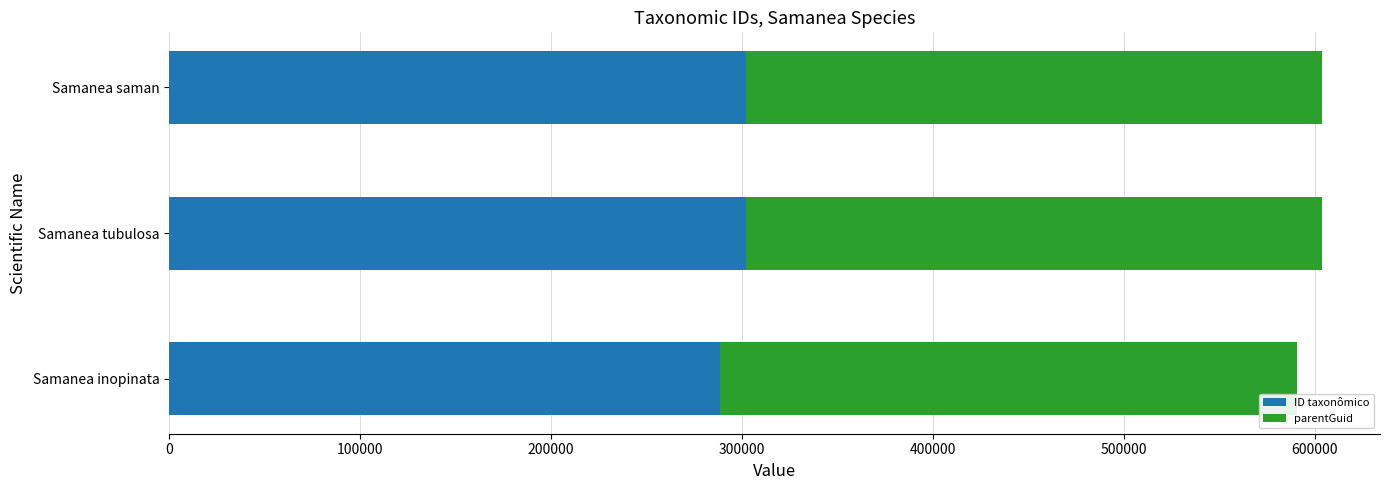

Is it true that ID taxonômico equals 109215 at Samanea saman?

False